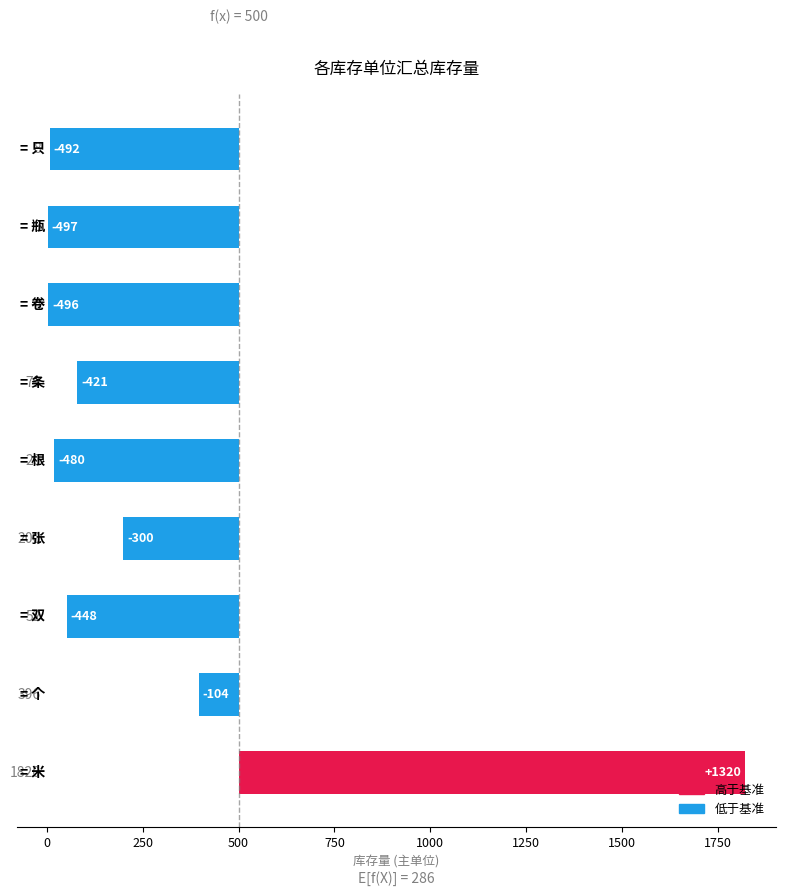

The value at 瓶 is -497. True or false?

True